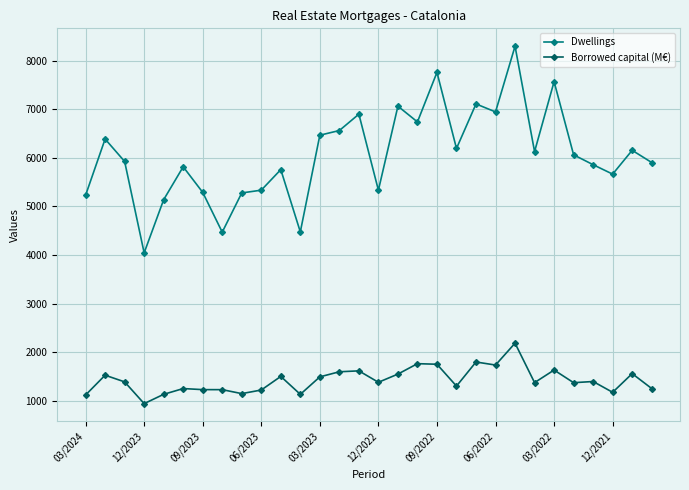

Which series has the largest total across all categories?

Dwellings